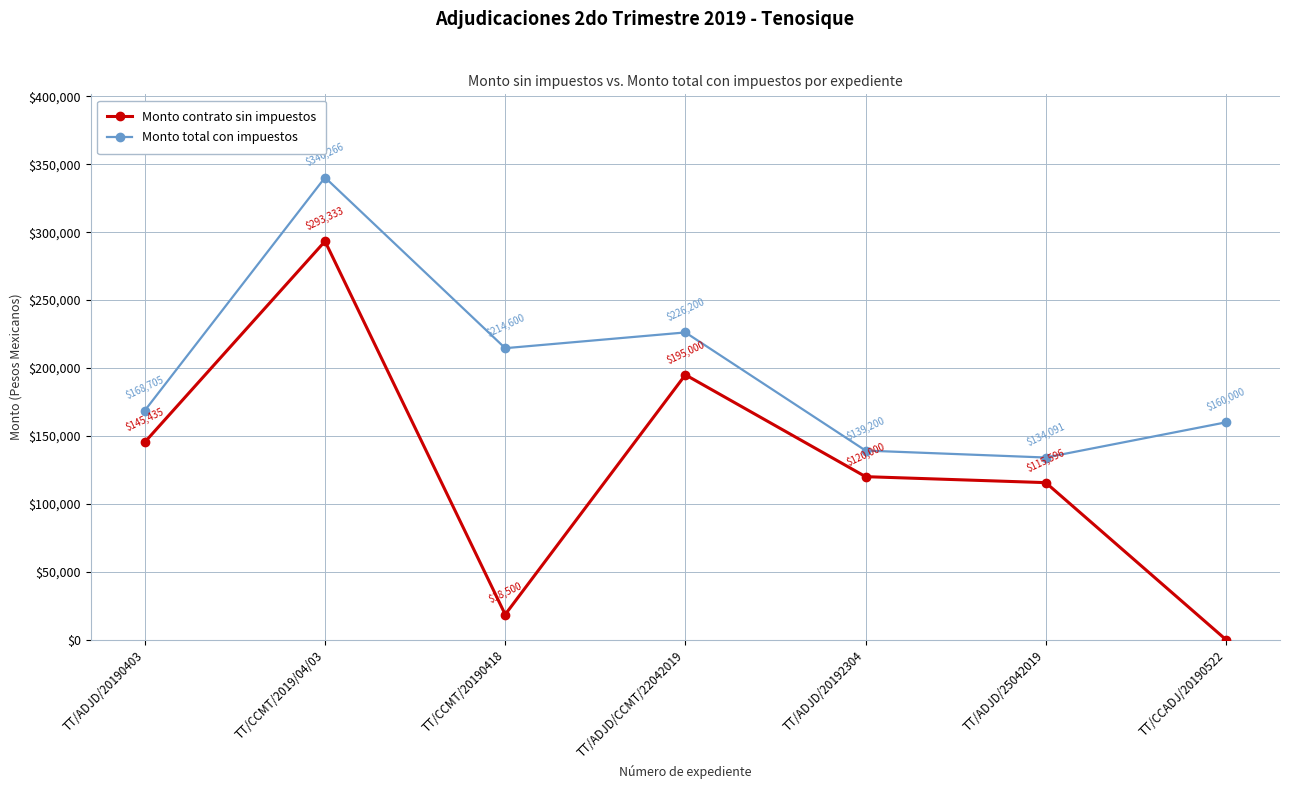

At how many categories does at least one series exceed 326963?

1